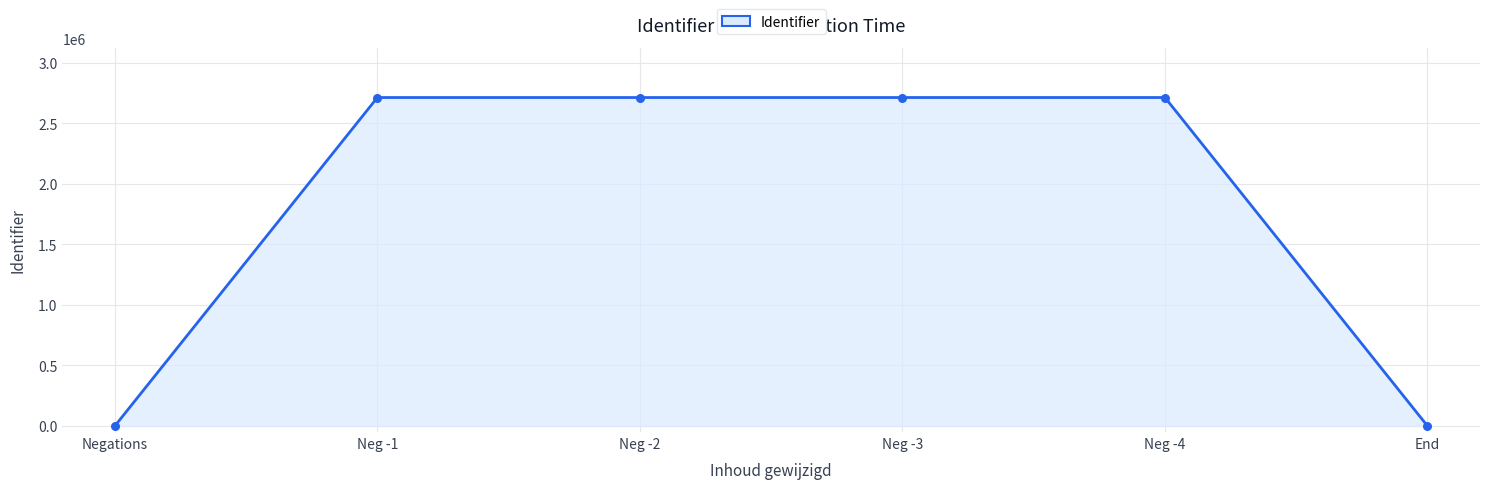

Between Neg -1 and Negations, which is larger?

Neg -1